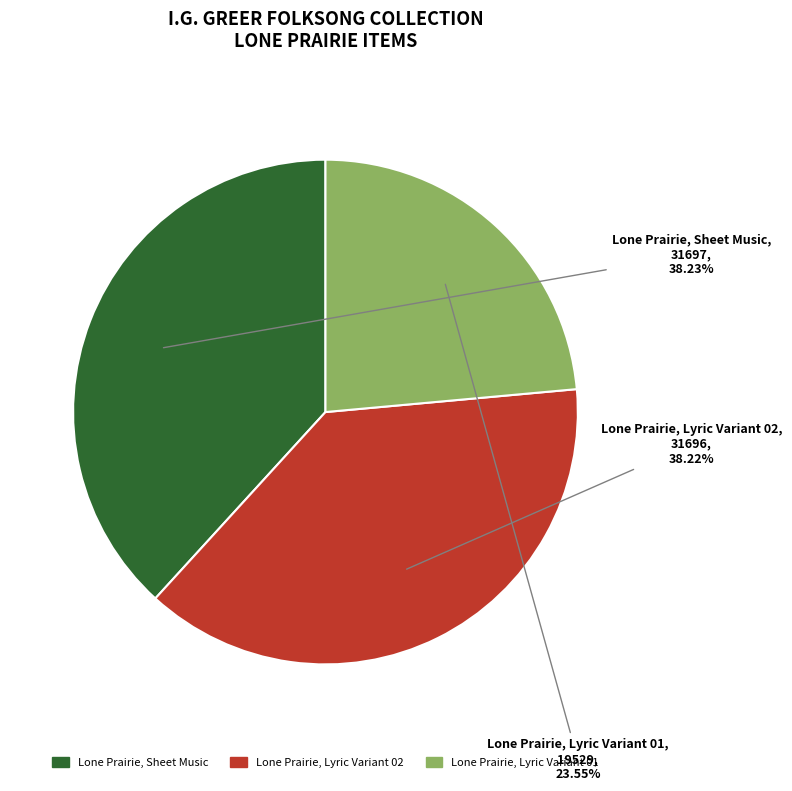

Which has a higher value, Lone Prairie, Sheet Music or Lone Prairie, Lyric Variant 01?

Lone Prairie, Sheet Music